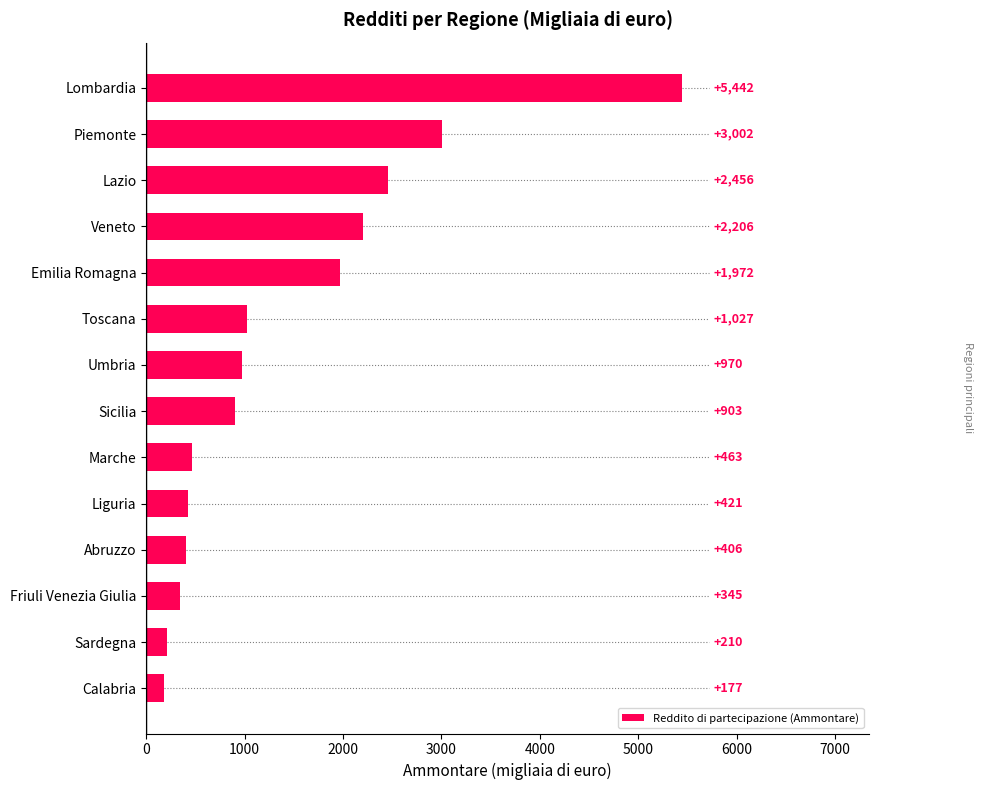

At which category does the chart reach its peak across all series?

Lombardia